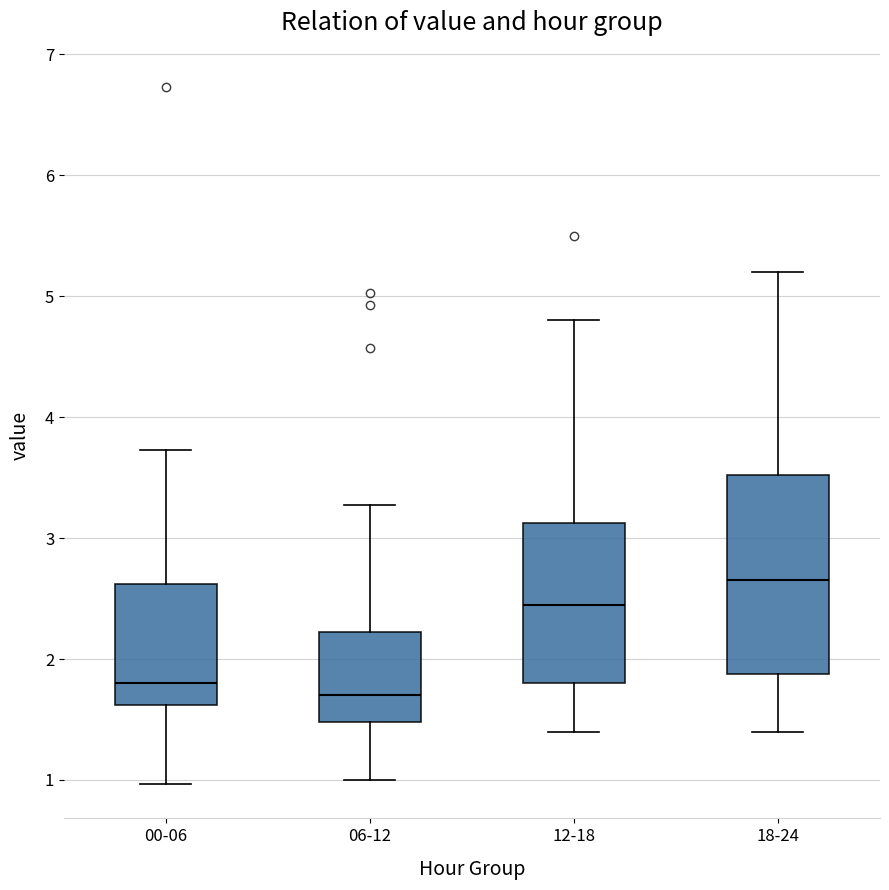

Reading left to right, read every box against the y-axis: the position of its median line, the range the box covers, and the ends of its whiskers. The values are not printed on the chart, so give them approximately, as read against the axis.

00-06: median 1.8, box 1.6 to 2.6, whiskers 1.0 to 3.7
06-12: median 1.7, box 1.5 to 2.2, whiskers 1.0 to 3.3
12-18: median 2.5, box 1.8 to 3.1, whiskers 1.4 to 4.8
18-24: median 2.7, box 1.9 to 3.5, whiskers 1.4 to 5.2